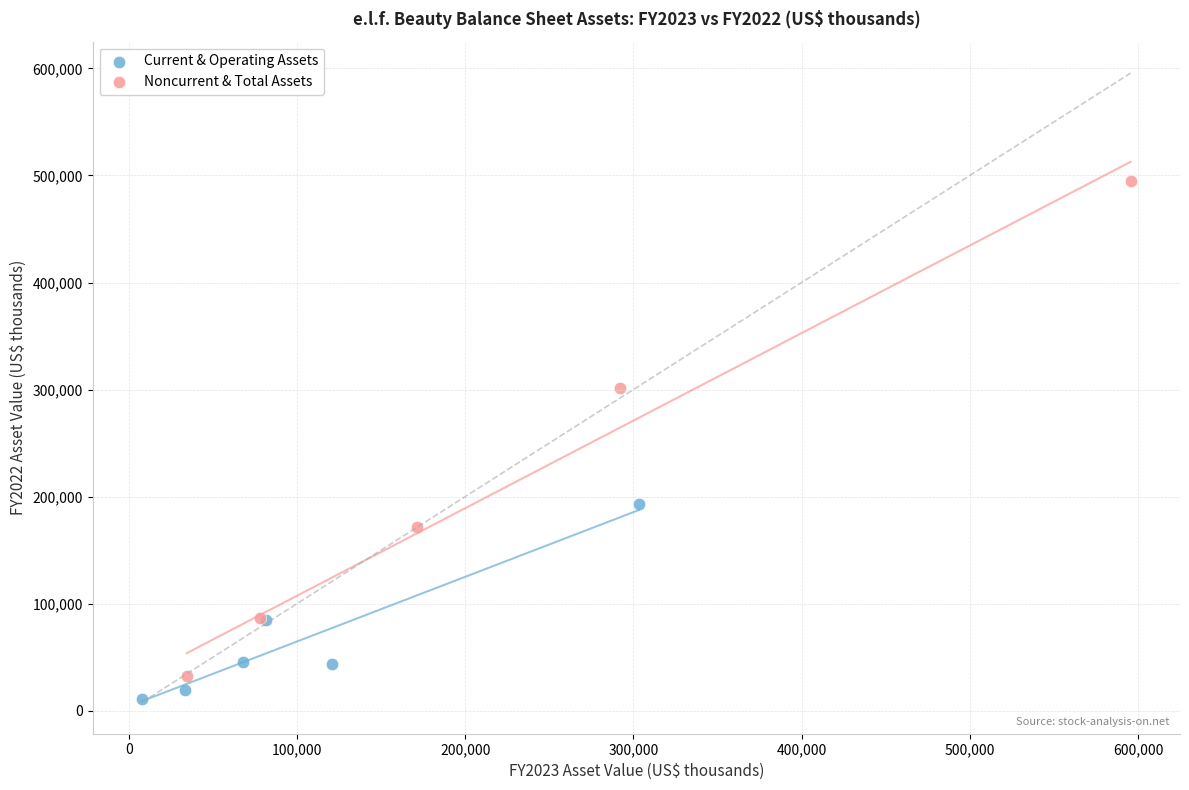

Which series reaches the minimum Y coordinate?

Current & Operating Assets